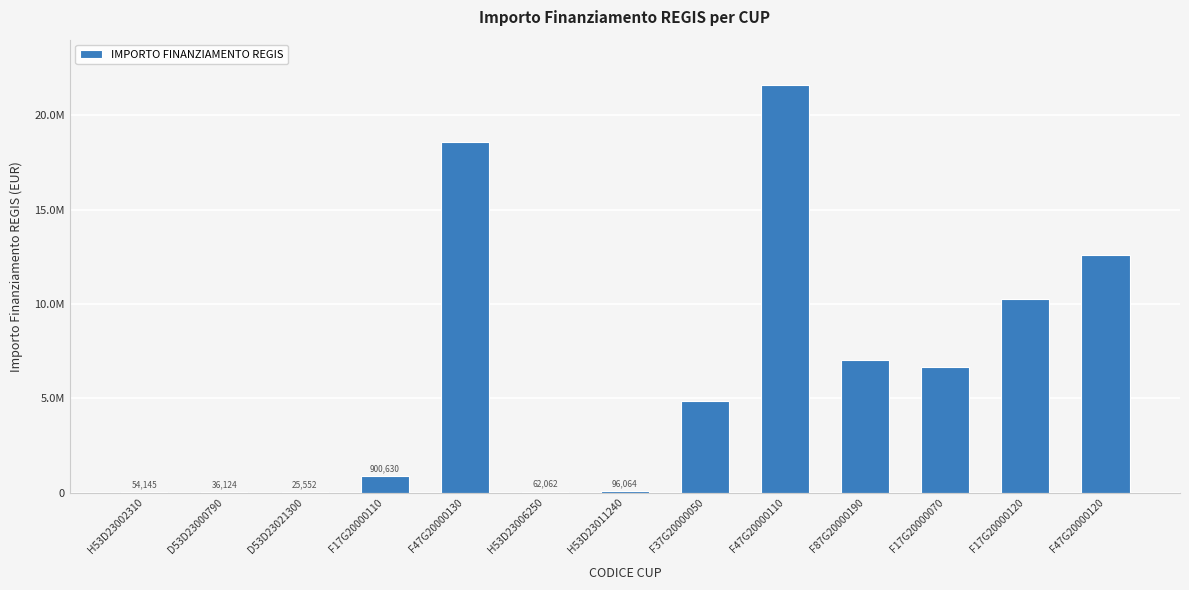

Reading left to right, extract all data points from this chart.

H53D23002310=54144.9	D53D23000790=36123.8	D53D23021300=25552.0	F17G20000110=900630.0	F47G20000130=18552987.0	H53D23006250=62062.4	H53D23011240=96064.0	F37G20000050=4863405.0	F47G20000110=21615132.0	F87G20000190=7024917.0	F17G20000070=6664665.0	F17G20000120=10267188.0	F47G20000120=12608826.0